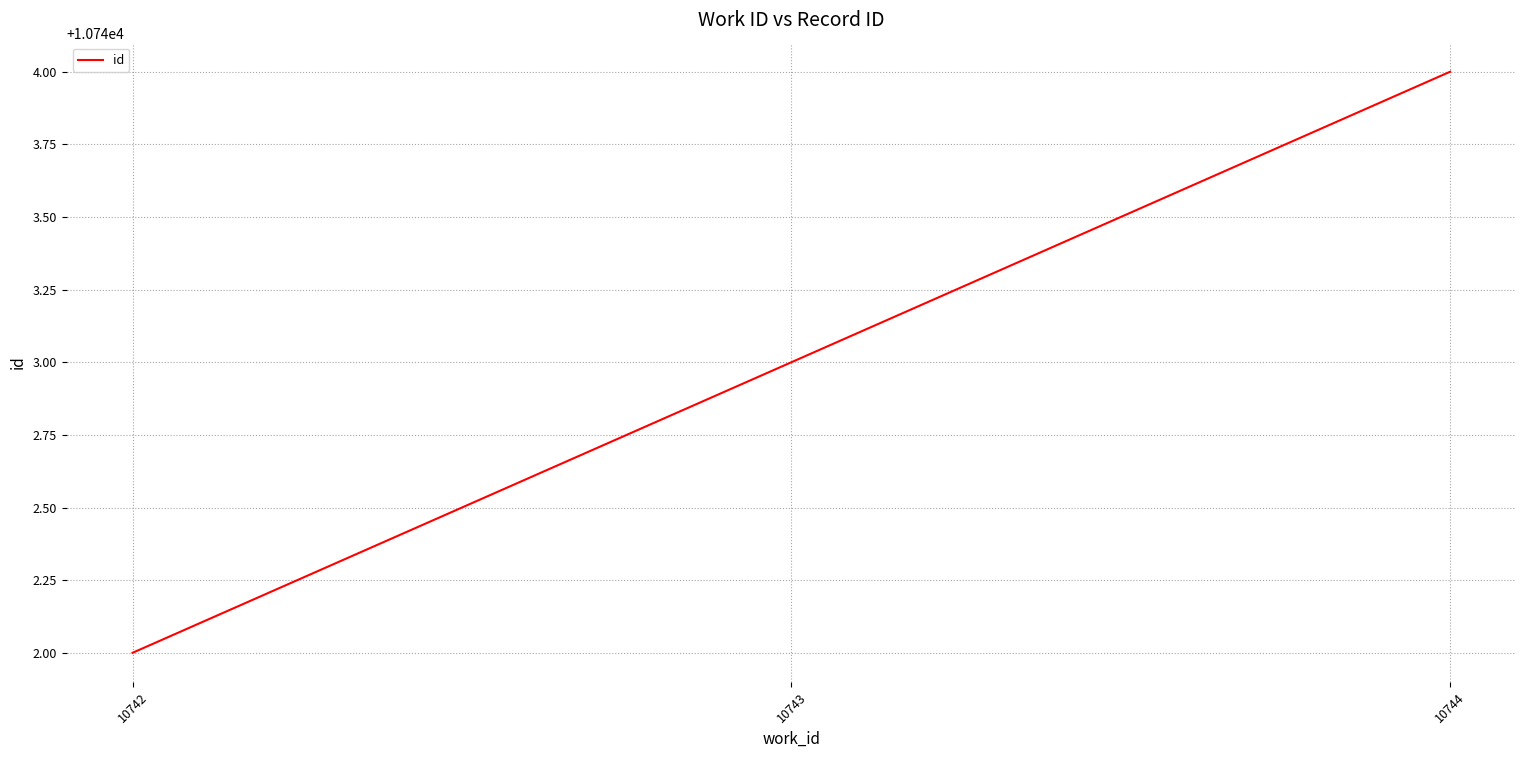

True or false: the data shows 10742 at 10742.

True